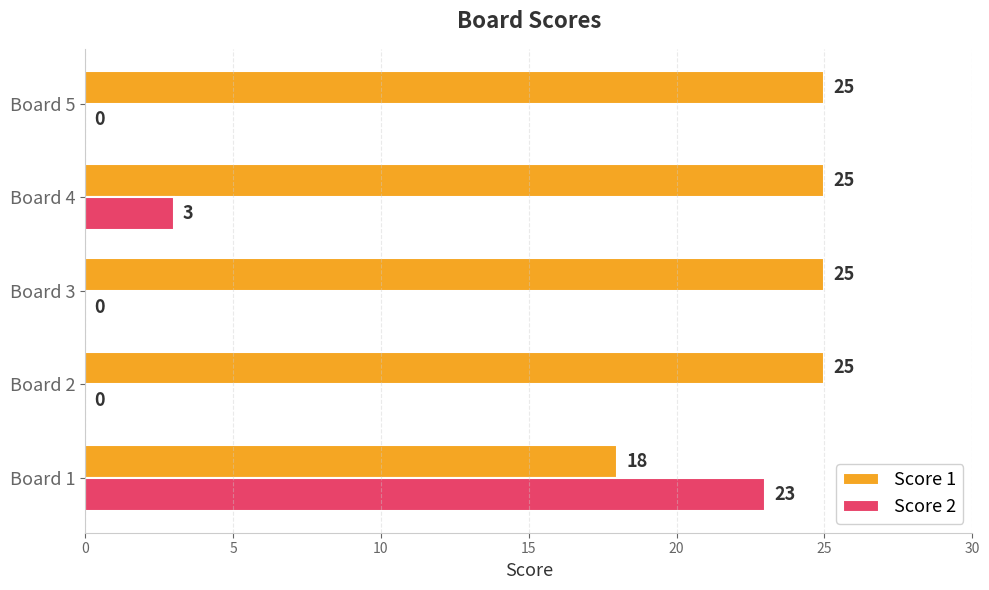

True or false: Score 1 has a value of 25 at Board 4.

True